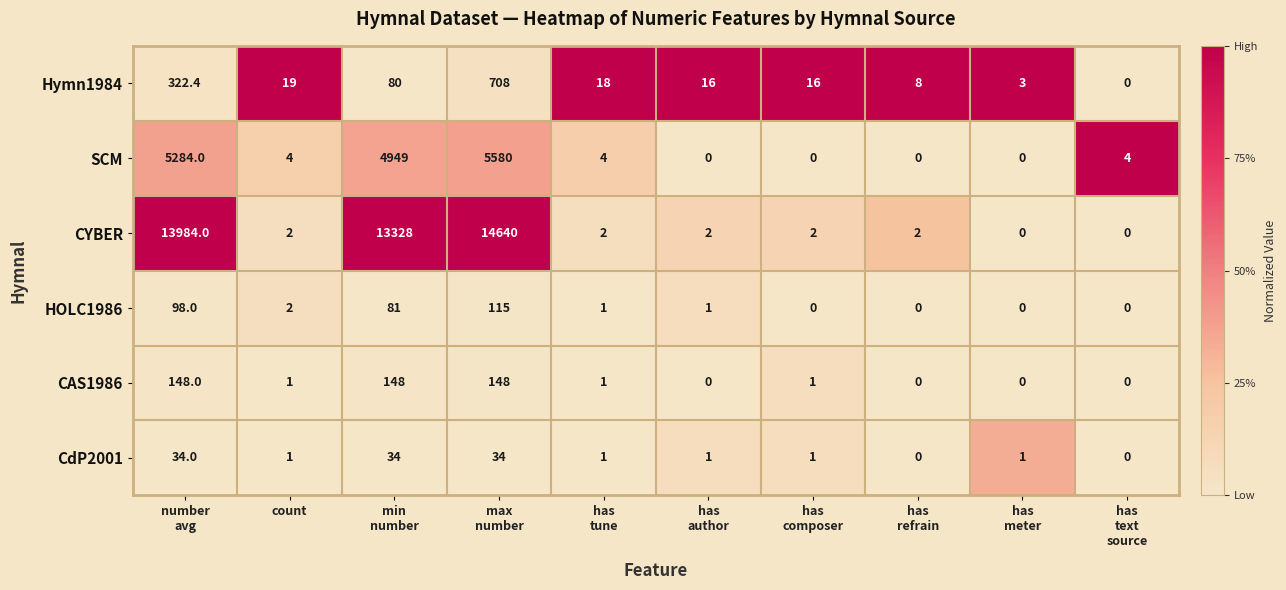

What is the maximum value for CdP2001?

34.0